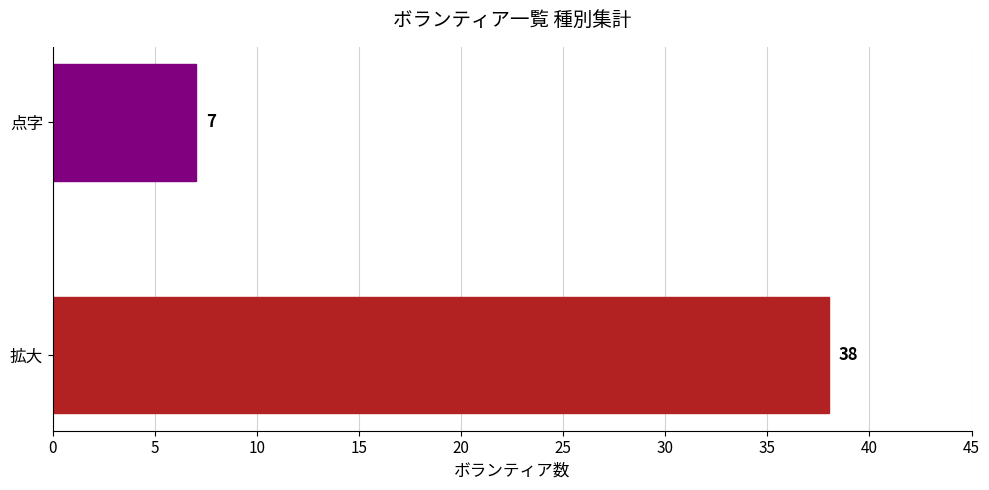

Which category has the lowest value across all series?

点字